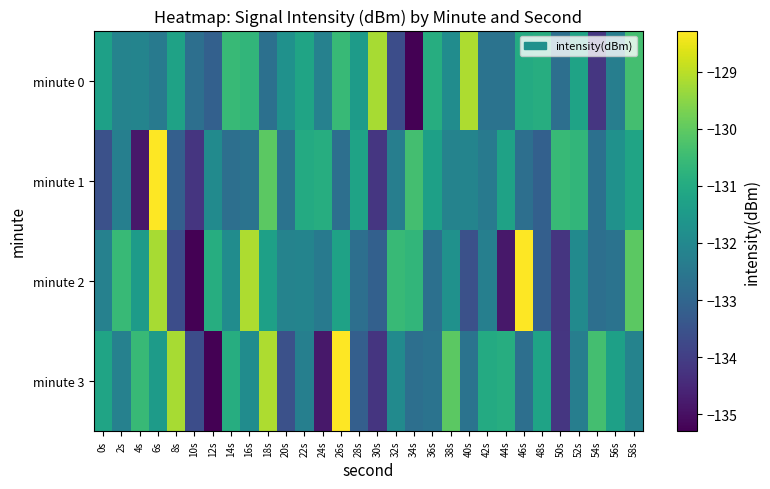

What is the spread (max minus min) of values at 12s?

4.4